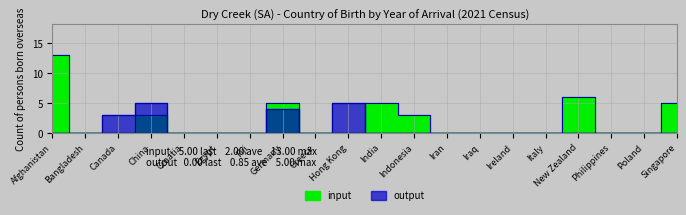

At which category is the sum across all series the highest?

Afghanistan